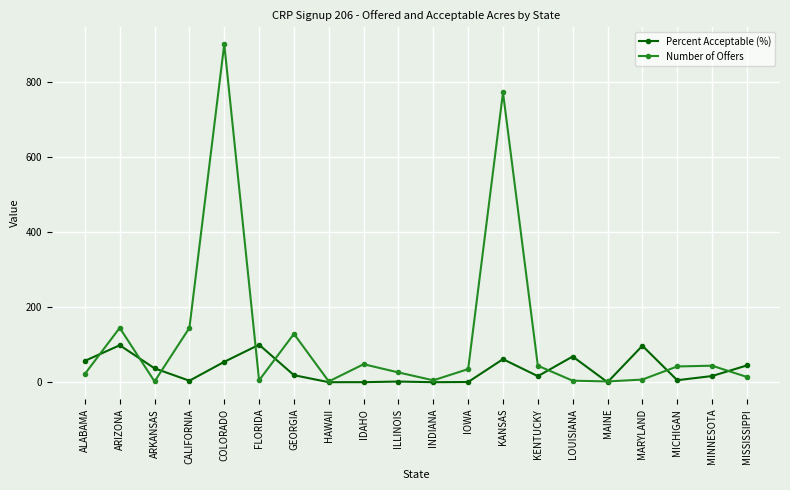

The value of Percent Acceptable (%) at ARIZONA is 51.1. True or false?

False